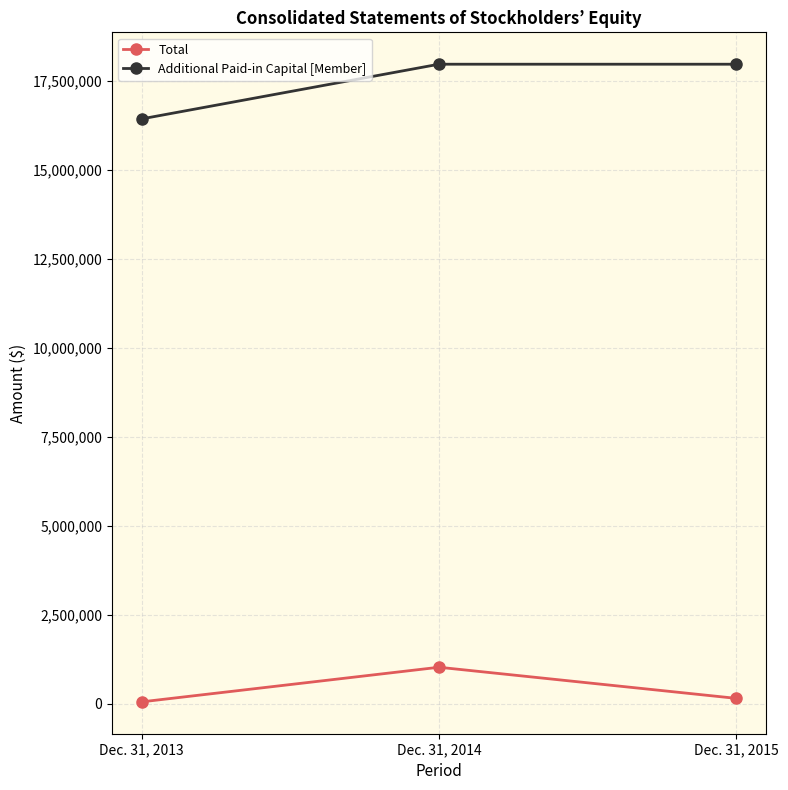

List the labels in order of Total value, largest first.

Dec. 31, 2014, Dec. 31, 2015, Dec. 31, 2013